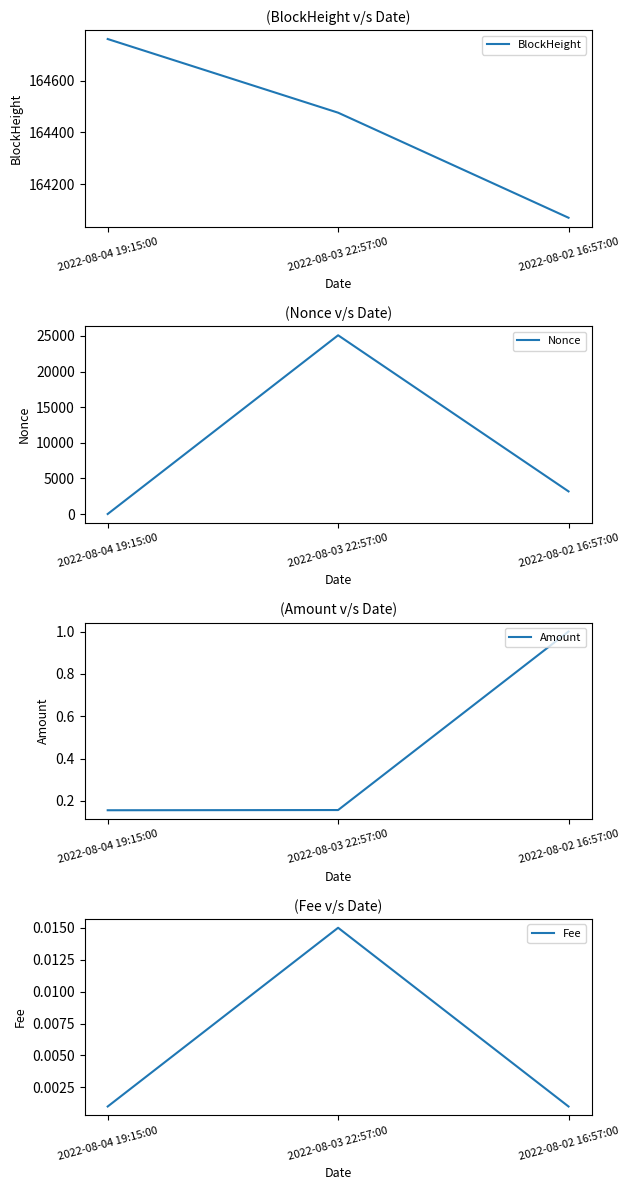

What are all the series names shown in the legend?

BlockHeight, Nonce, Amount, Fee